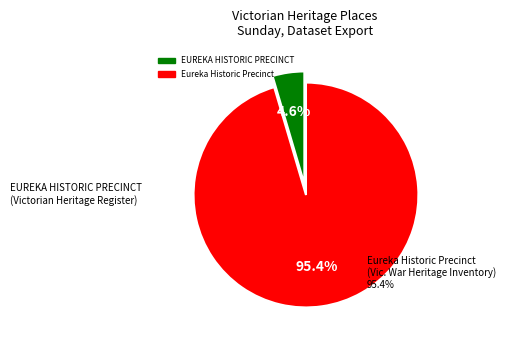

To the nearest percent, what is the average slice percentage?

50%